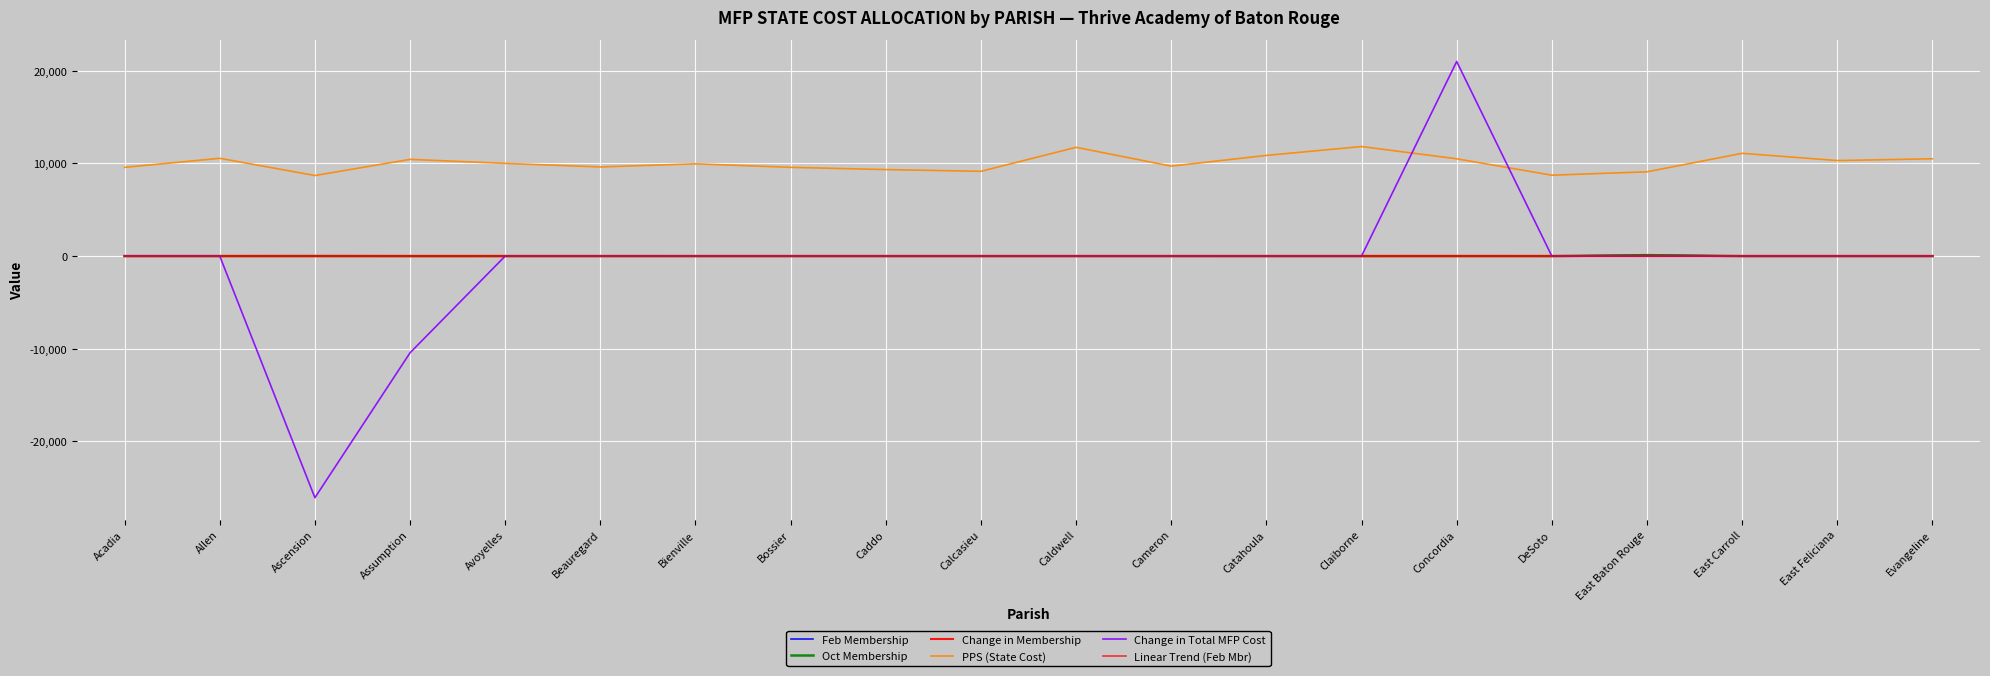

How many lines are shown in the chart?

6